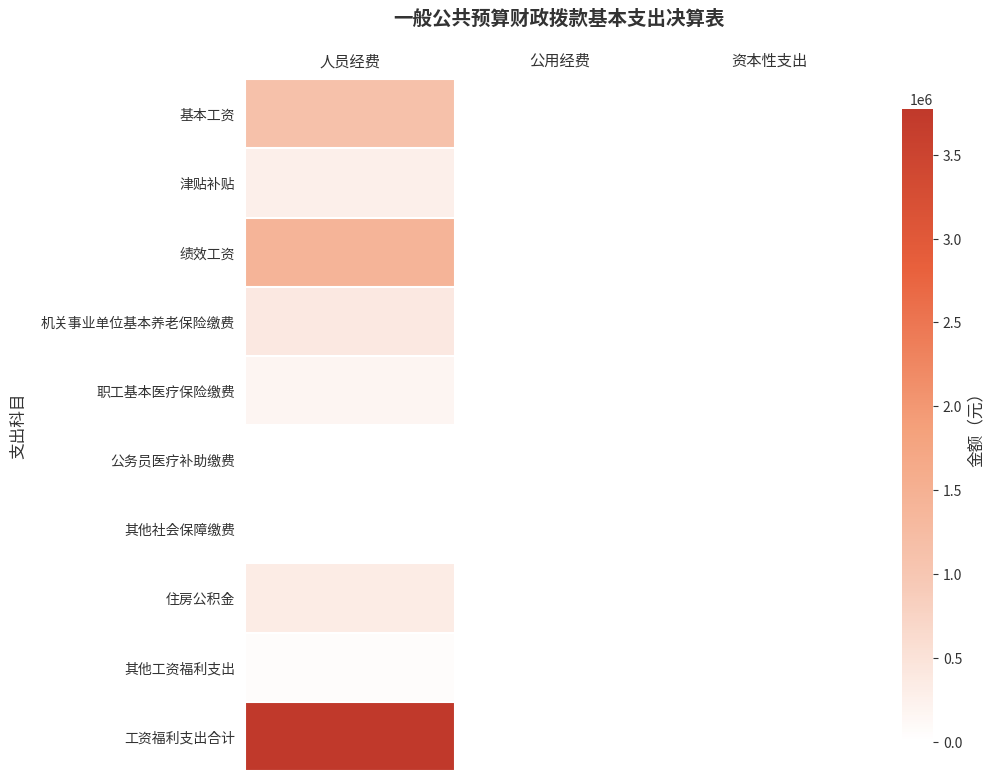

Reading left to right, list all the values displayed in this chart.

基本工资: 人员经费=1133890.0	公用经费=0.0	资本性支出=0.0
津贴补贴: 人员经费=272521.0	公用经费=0.0	资本性支出=0.0
绩效工资: 人员经费=1411061.0	公用经费=0.0	资本性支出=0.0
机关事业单位基本养老保险缴费: 人员经费=389218.6	公用经费=0.0	资本性支出=0.0
职工基本医疗保险缴费: 人员经费=168919.4	公用经费=0.0	资本性支出=0.0
公务员医疗补助缴费: 人员经费=11570.7	公用经费=0.0	资本性支出=0.0
其他社会保障缴费: 人员经费=10543.2	公用经费=0.0	资本性支出=0.0
住房公积金: 人员经费=329805.0	公用经费=0.0	资本性支出=0.0
其他工资福利支出: 人员经费=48000.0	公用经费=0.0	资本性支出=0.0
工资福利支出合计: 人员经费=3775528.9	公用经费=0.0	资本性支出=0.0